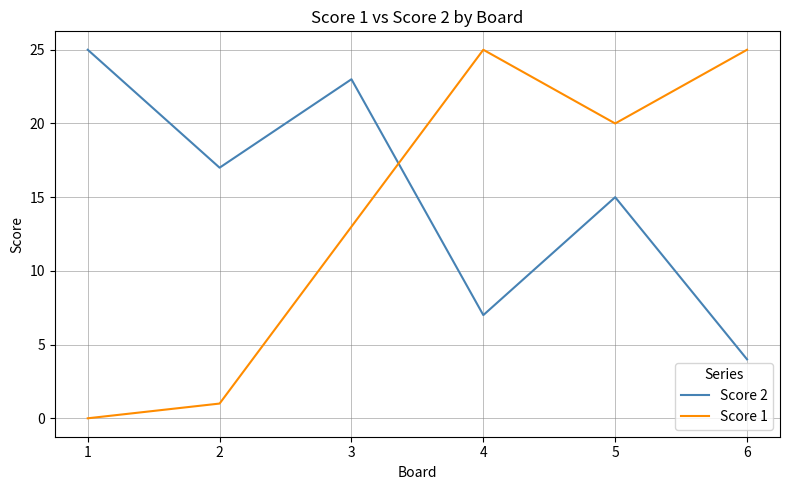

List the series in order of their overall mean, lowest first.

Score 1, Score 2